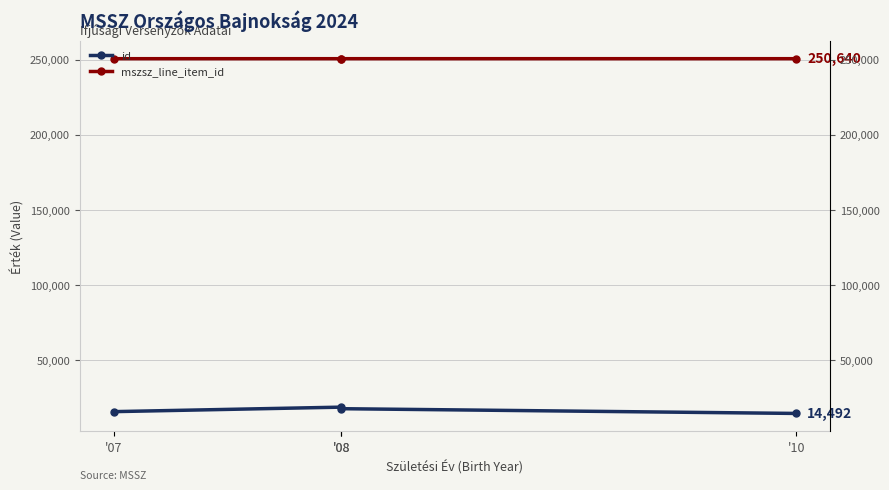

What is the spread (max minus min) of values at '08?

231956